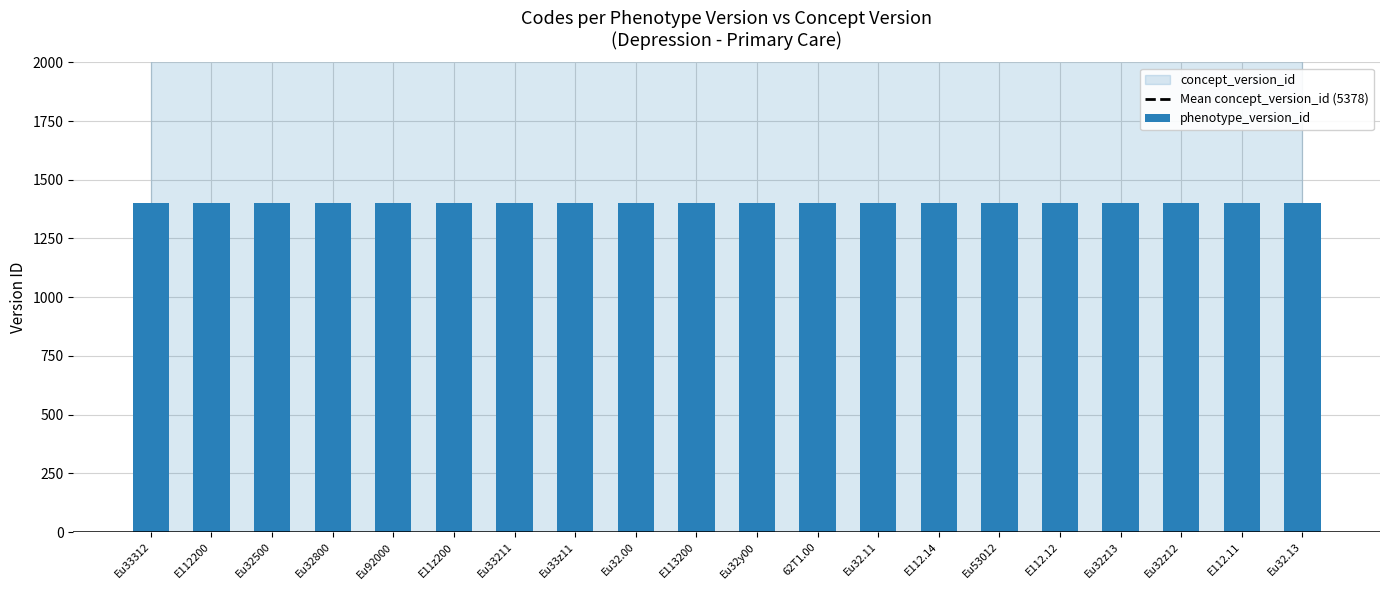

Rank the categories by concept_version_id value from highest to lowest.

Eu33312, E112200, Eu32500, Eu32800, Eu92000, E11z200, Eu33211, Eu33z11, Eu32.00, E113200, Eu32y00, 62T1.00, Eu32.11, E112.14, Eu53012, E112.12, Eu32z13, Eu32z12, E112.11, Eu32.13